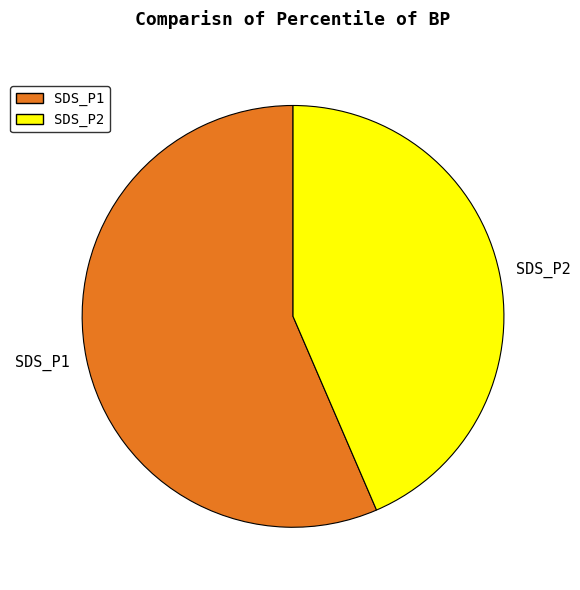

The SDS_P2 slice represents 34% of the pie. True or false?

False